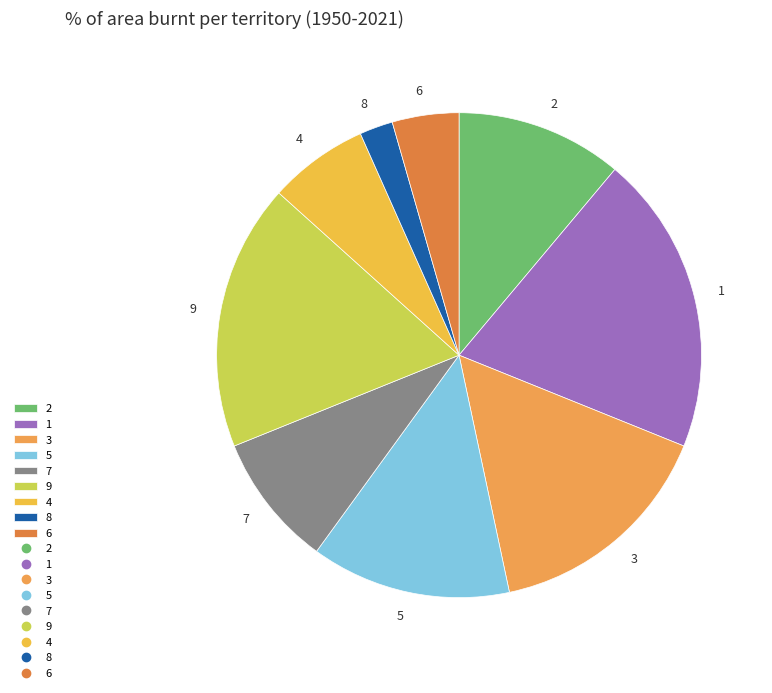

Does any single category account for the majority?

No